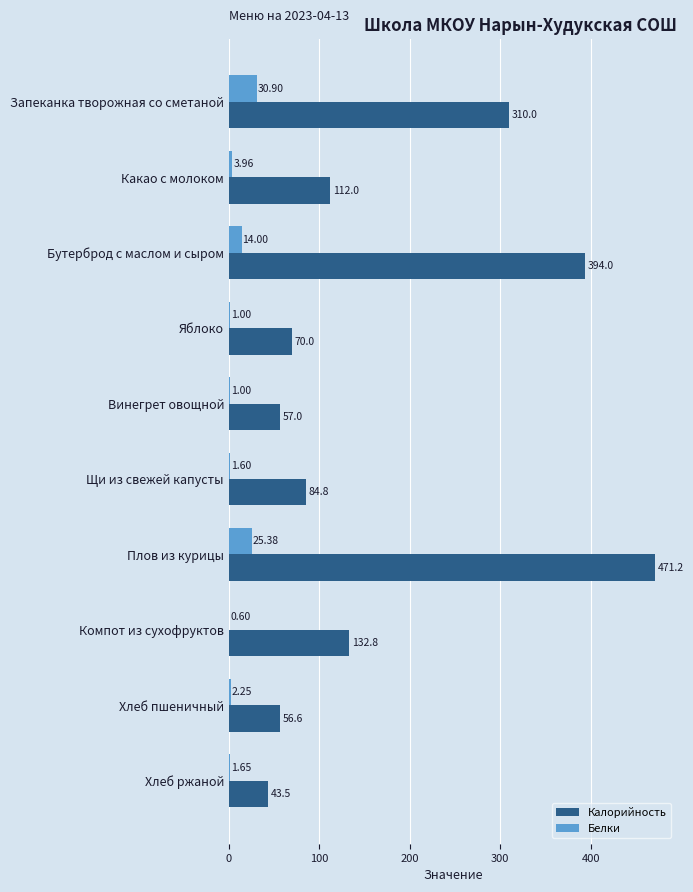

What are all the series names shown in the legend?

Калорийность, Белки